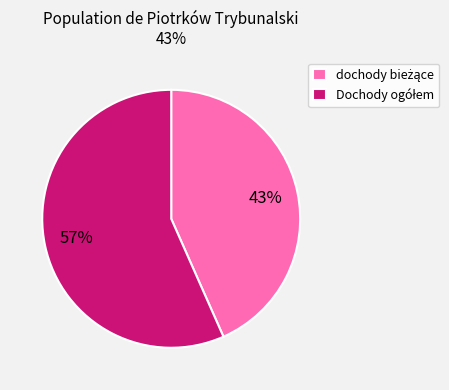

Is there a majority slice in this chart?

Yes